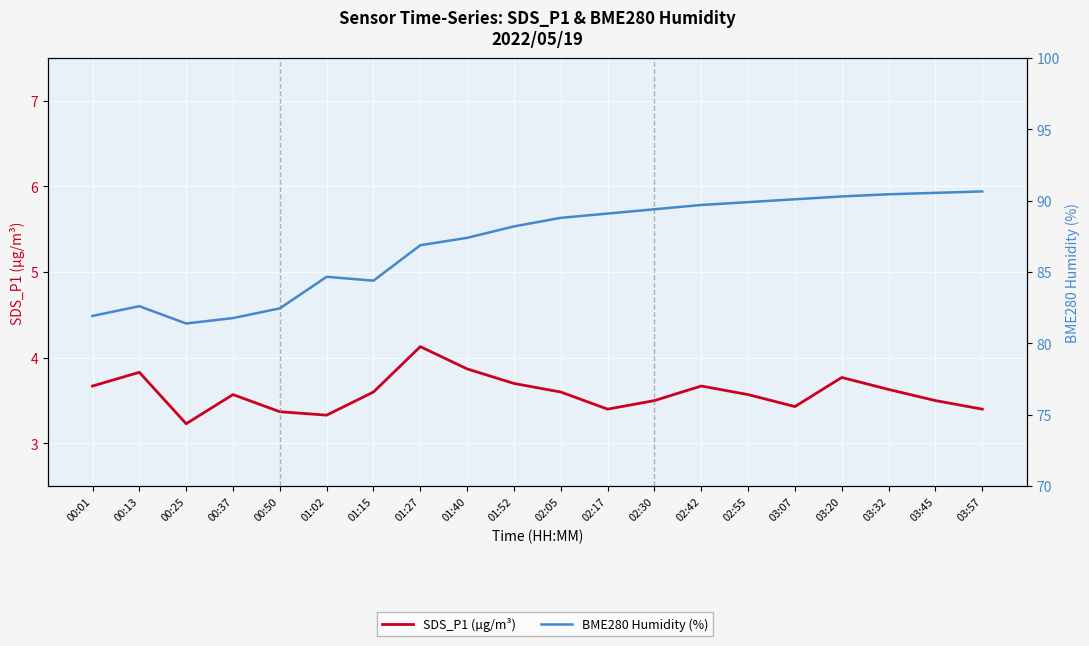

Between 00:50 and 03:20, which is larger?

03:20